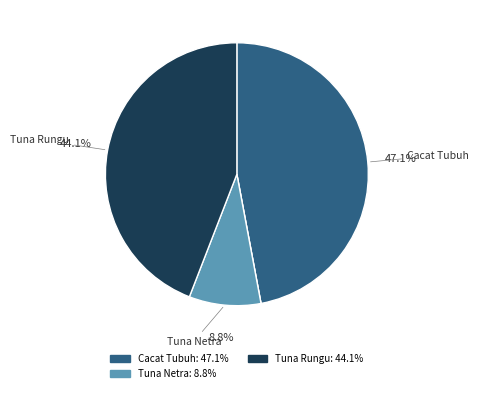

Does any single category account for the majority?

No